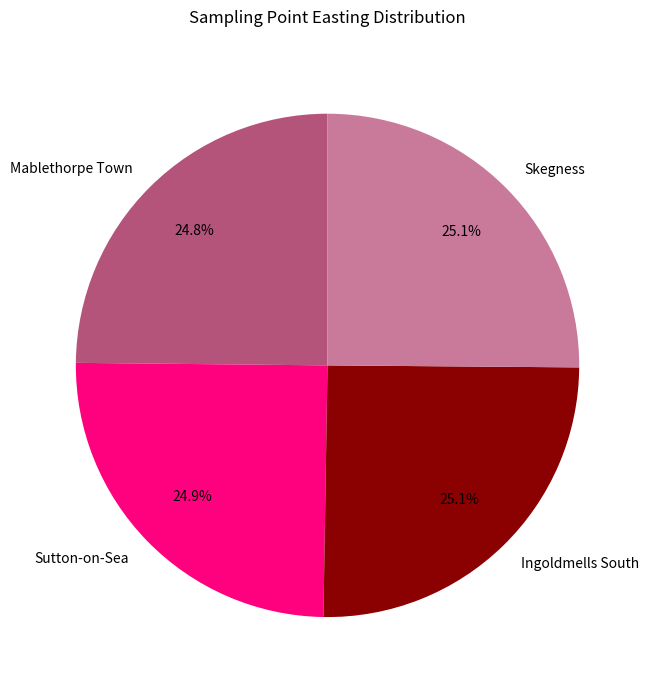

Does any single category account for the majority?

No